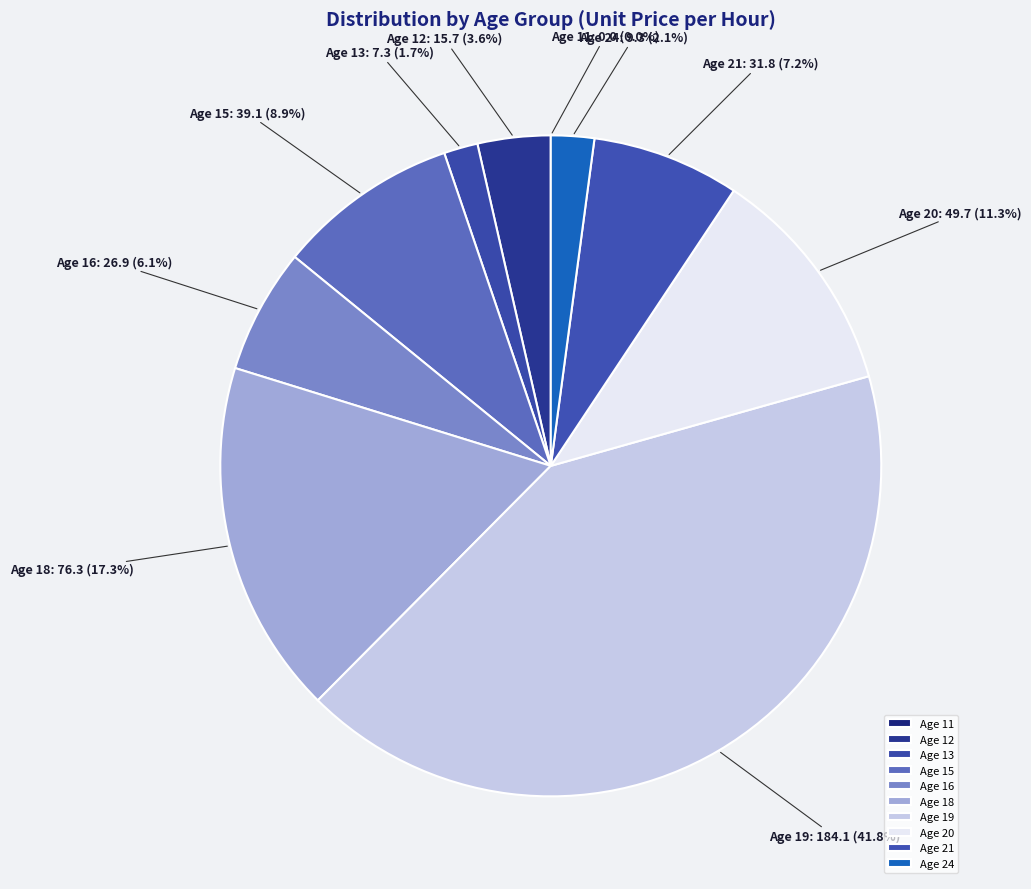

Approximately how many times larger is the value at Age 13 compared to Age 12?

0.5